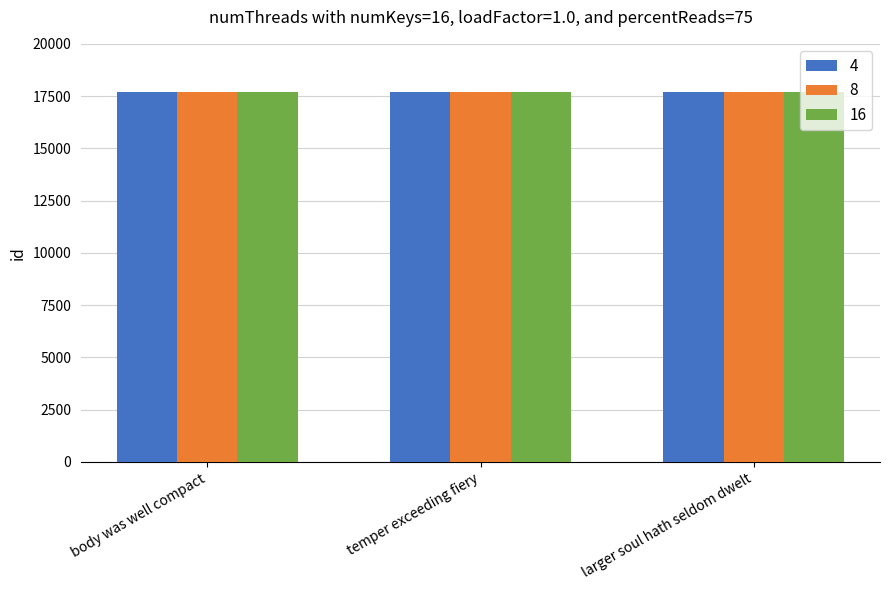

Is it true that 16 equals 17677 at larger soul hath seldom dwelt?

True